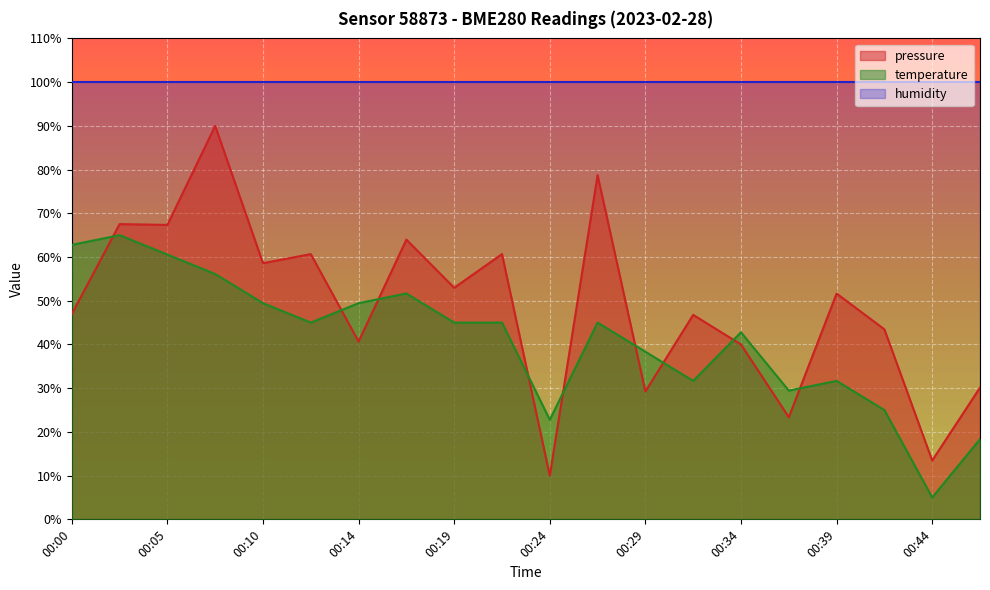

What is the sum of the pressure values at 00:29 and 00:07?

119.3